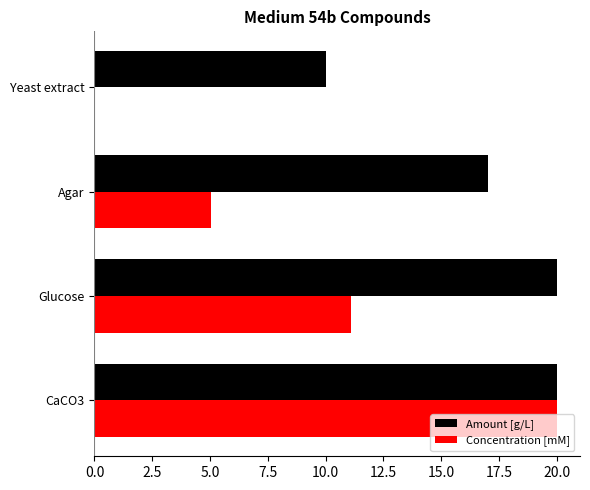

Count the number of categories in the chart.

4